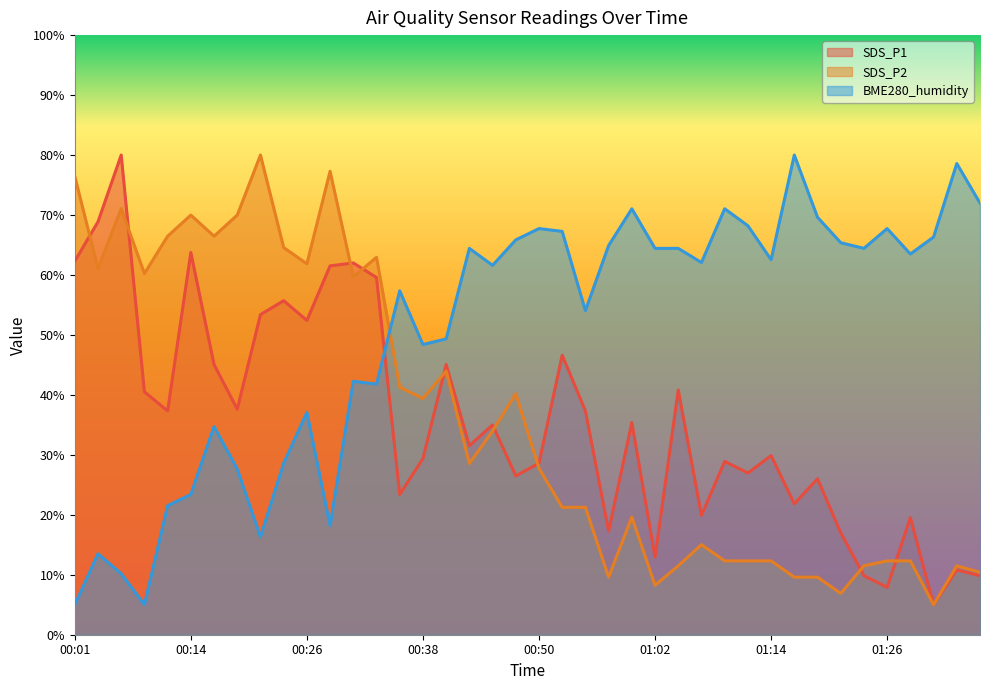

Reading left to right, transcribe all the data shown in this chart.

SDS_P1: 62.3	68.9	80.0	40.5	37.3	63.7	45.1	37.6	53.4	55.7	52.4	61.5	62.0	59.6	23.4	29.4	45.1	31.5	35.0	26.5	28.6	46.6	37.3	17.3	35.4	12.9	40.8	19.9	28.9	27.0	29.9	21.8	26.0	17.0	9.8	7.9	19.5	5.0	10.8	9.8
SDS_P2: 76.5	61.0	71.1	60.2	66.5	70.0	66.5	70.0	80.0	64.6	61.9	77.3	59.7	62.9	41.3	39.4	44.0	28.6	34.0	40.2	27.7	21.2	21.2	9.6	19.6	8.2	11.5	15.0	12.3	12.3	12.3	9.6	9.6	6.9	11.5	12.3	12.3	5.0	11.5	10.4
BME280_humidity: 5.0	13.5	10.2	5.0	21.5	23.4	34.7	27.6	16.3	28.6	37.1	18.2	42.3	41.8	57.4	48.4	49.3	64.4	61.6	65.8	67.7	67.3	54.1	64.9	71.0	64.4	64.4	62.1	71.0	68.2	62.5	80.0	69.6	65.4	64.4	67.7	63.5	66.3	78.6	72.0